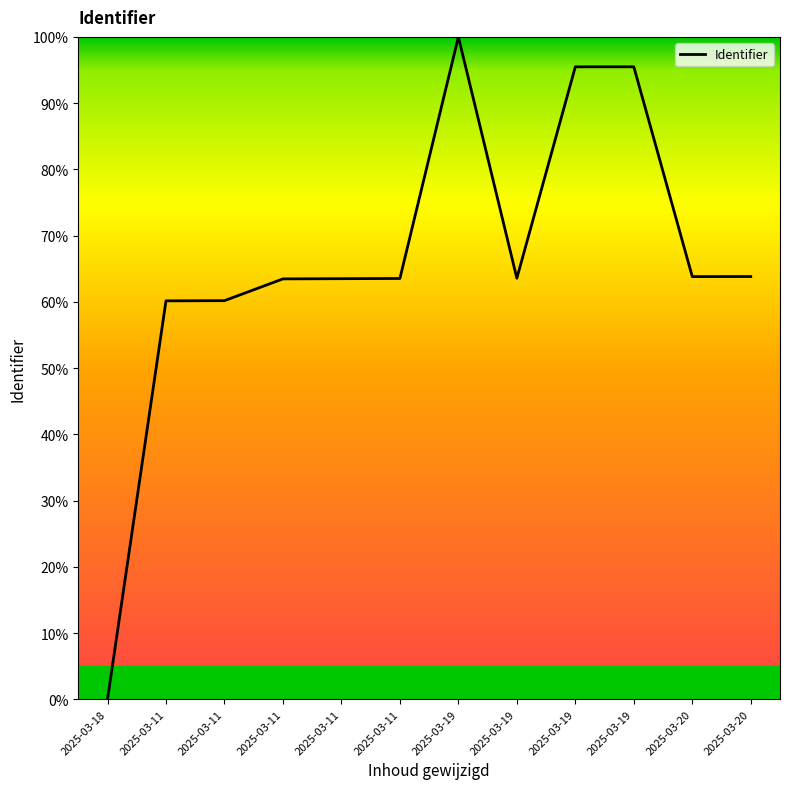

How many series are shown in this chart?

1